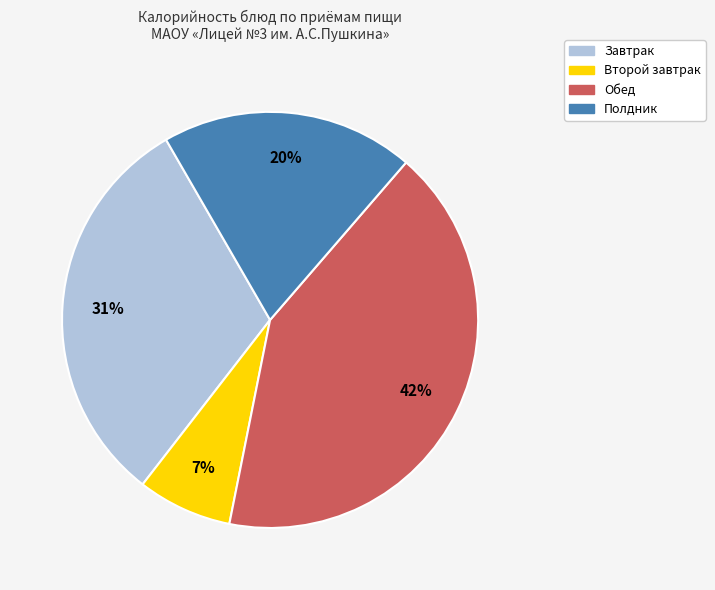

To the nearest percent, what is the average slice percentage?

25%